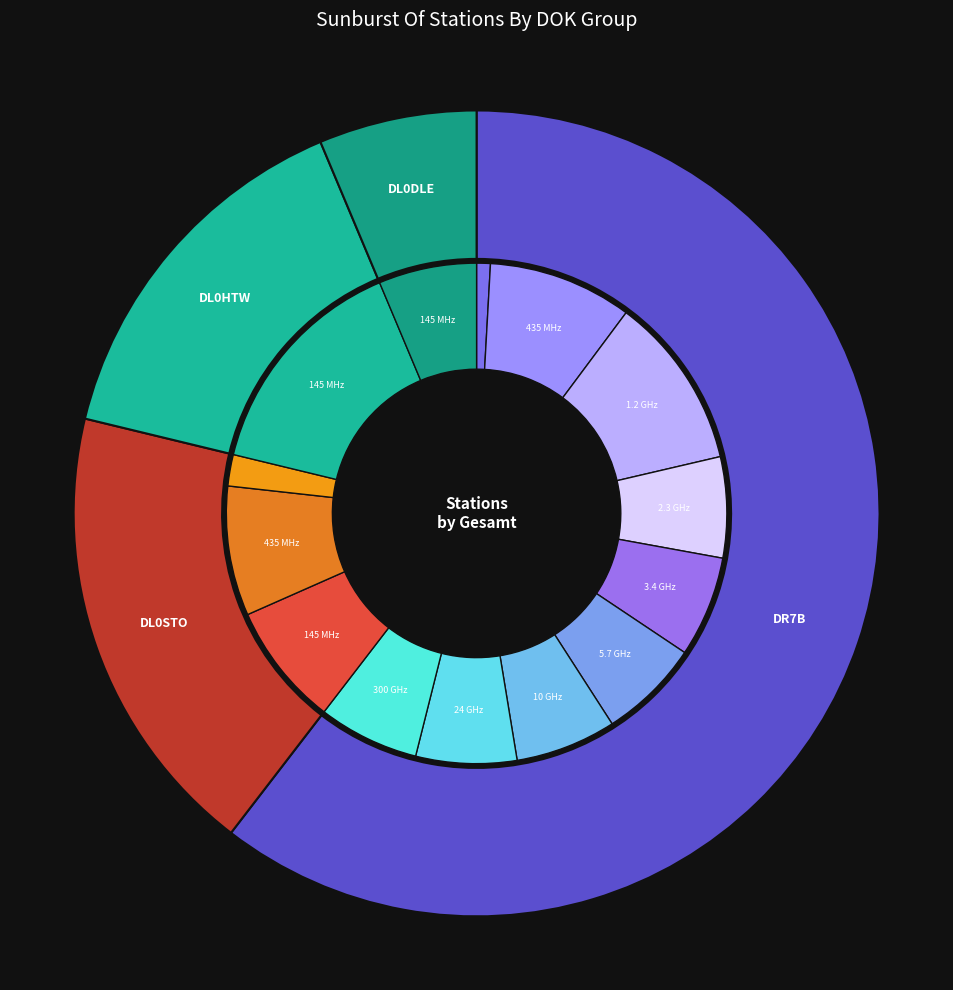

Which has a higher value, DL0HTW or DL0STO?

DL0STO